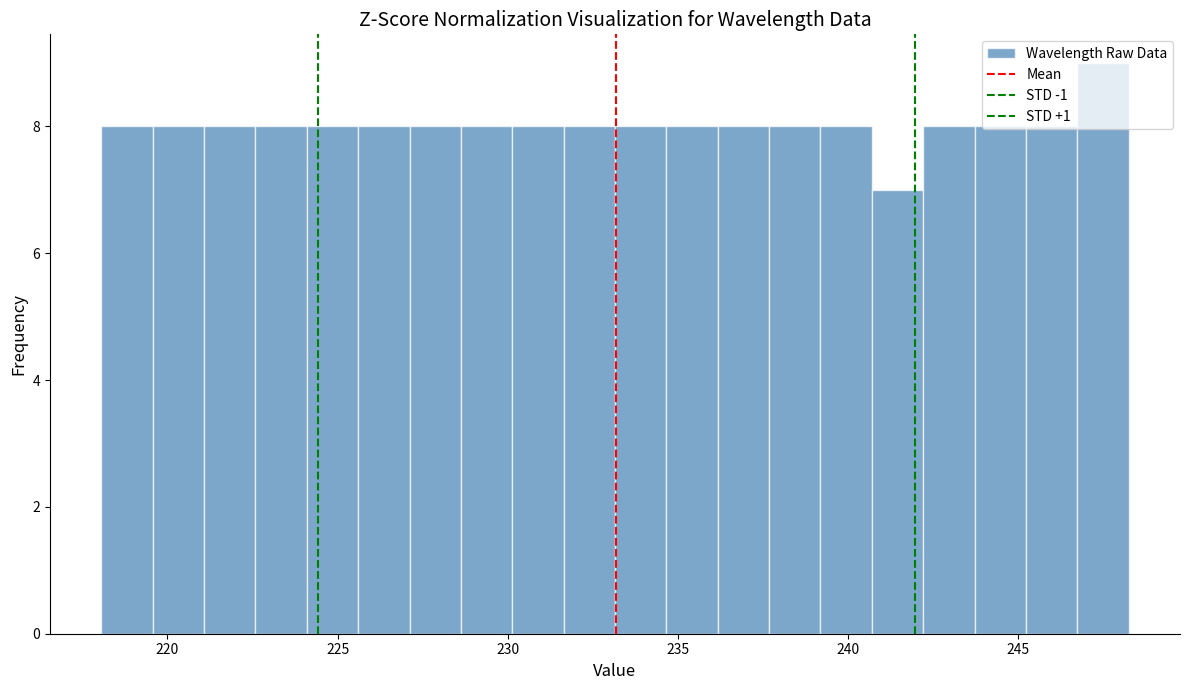

Around what value on the x-axis is the tallest bar? Give the approximate position of its centre, as read against the axis.

247.5